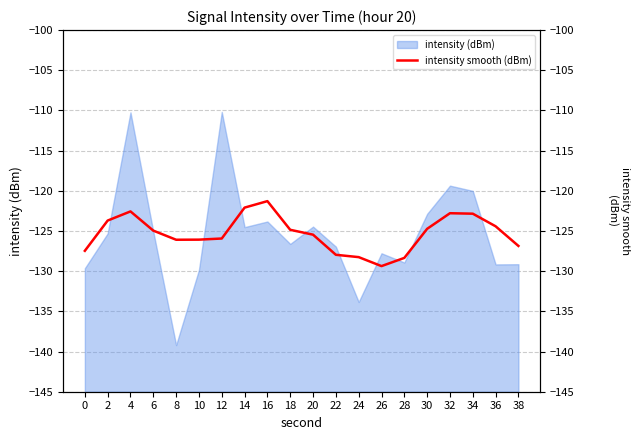

What is the difference between the second highest and minimum values?

7.3